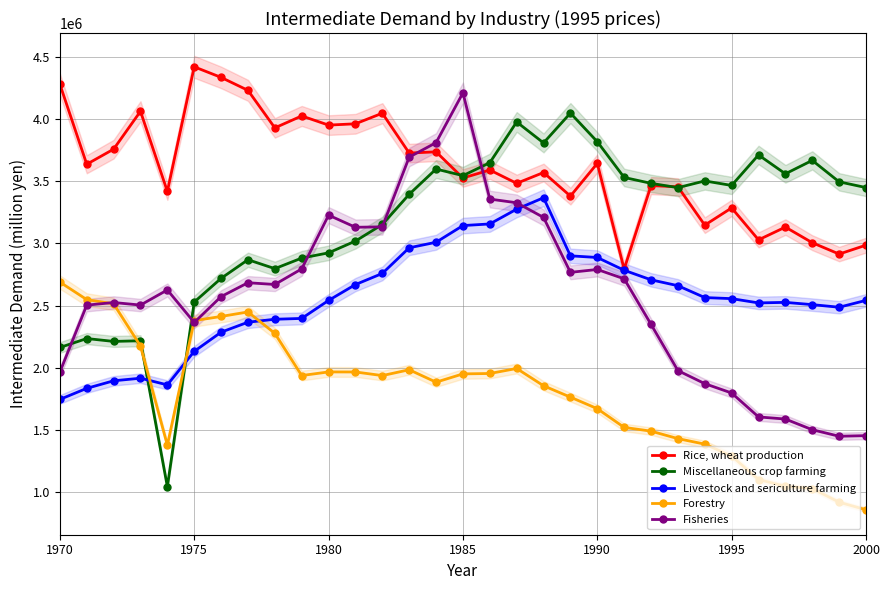

What is the highest value of the Forestry series?

2688891